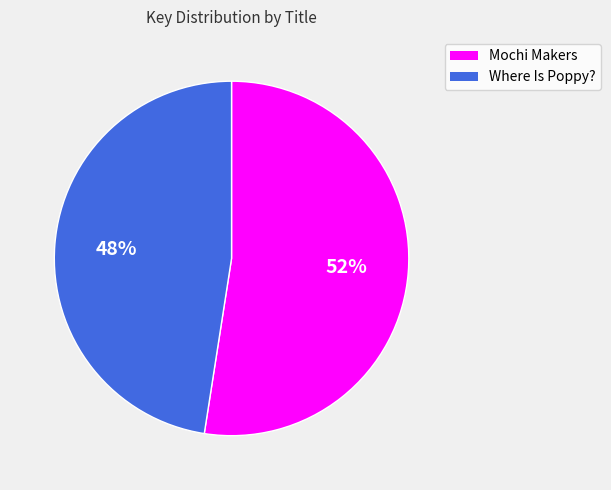

Between Where Is Poppy? and Mochi Makers, which is larger?

Mochi Makers